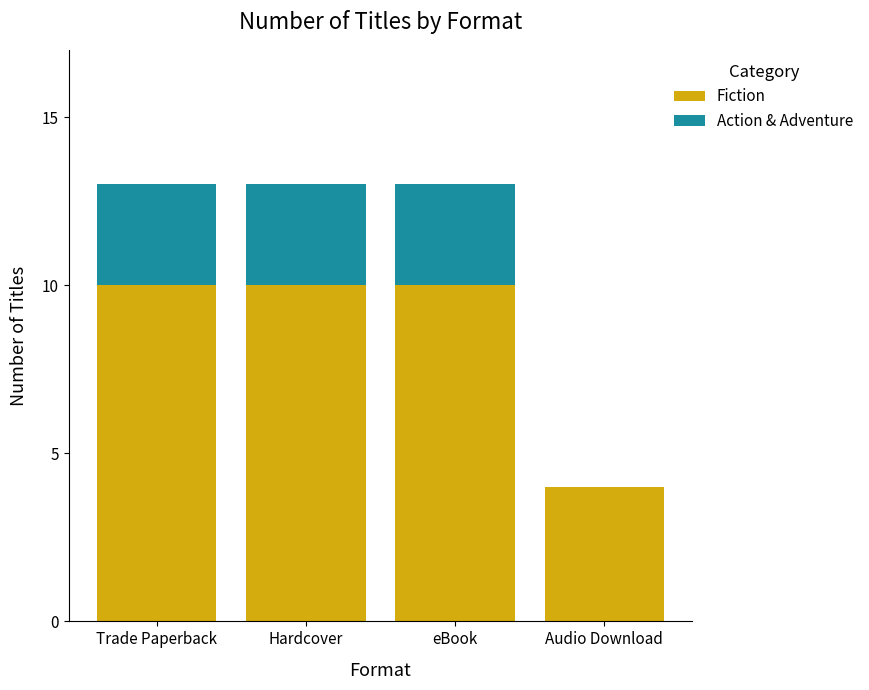

Count the number of categories in the chart.

4